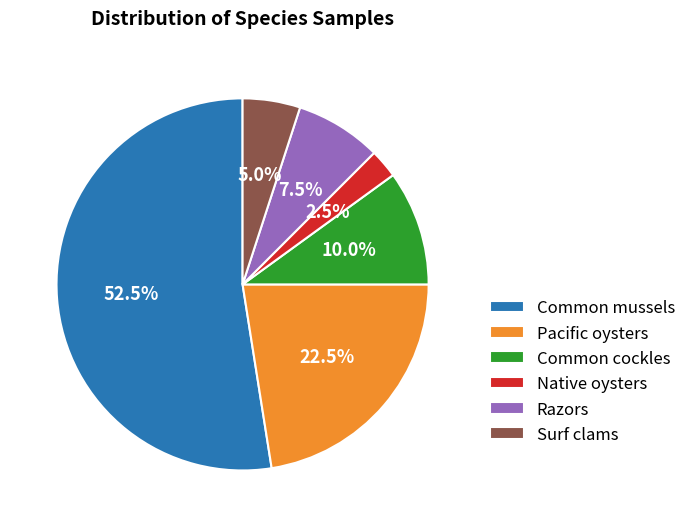

Is there a majority slice in this chart?

Yes